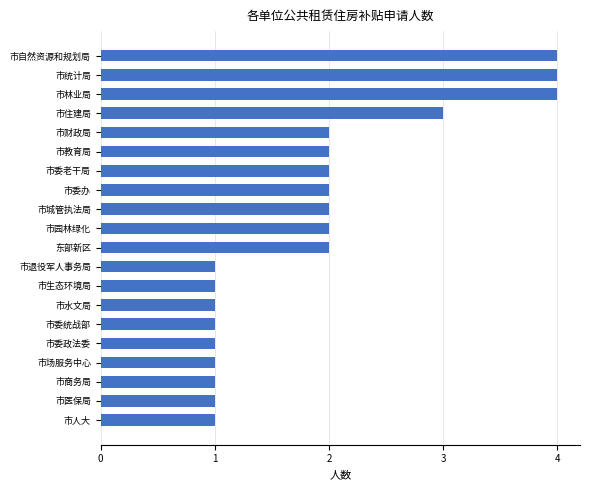

What is the label of the 11th bar from the bottom?

市园林绿化